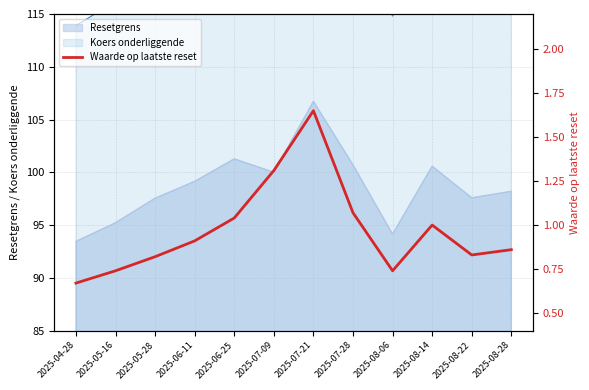

Count the number of categories in the chart.

12